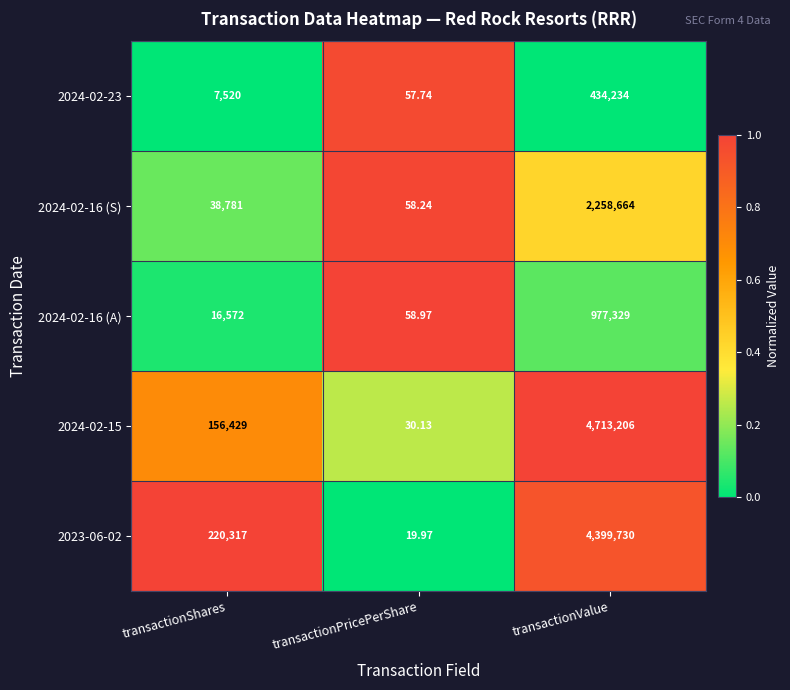

At which label is 2024-02-15 closest to 2356618?

transactionShares